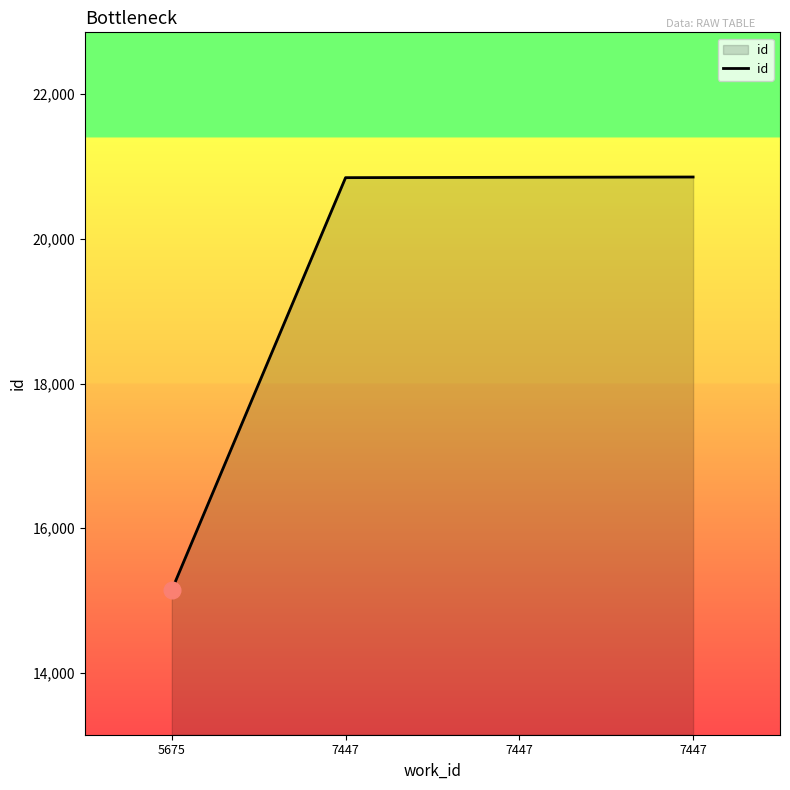

The chart shows a value of 20852 at 7447. True or false?

True